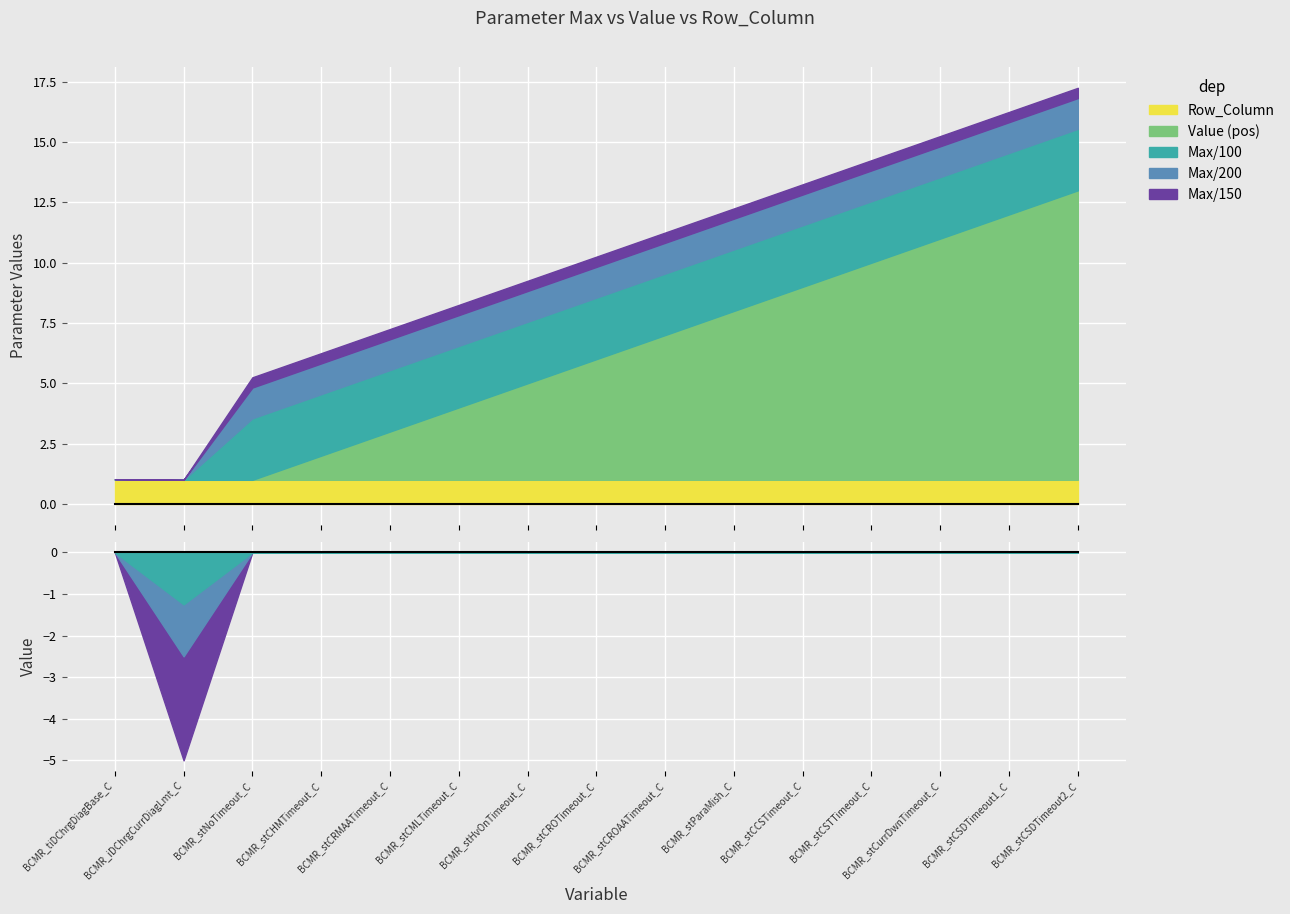

How many data points does each series have?

15